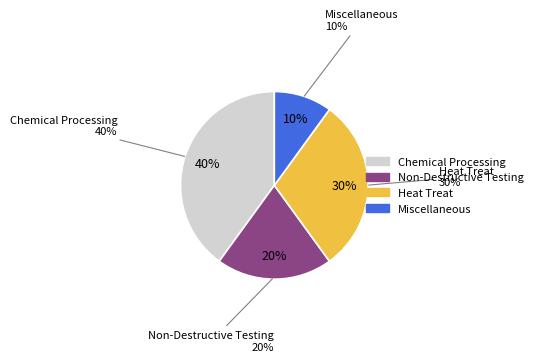

How many segments does this pie chart have?

4